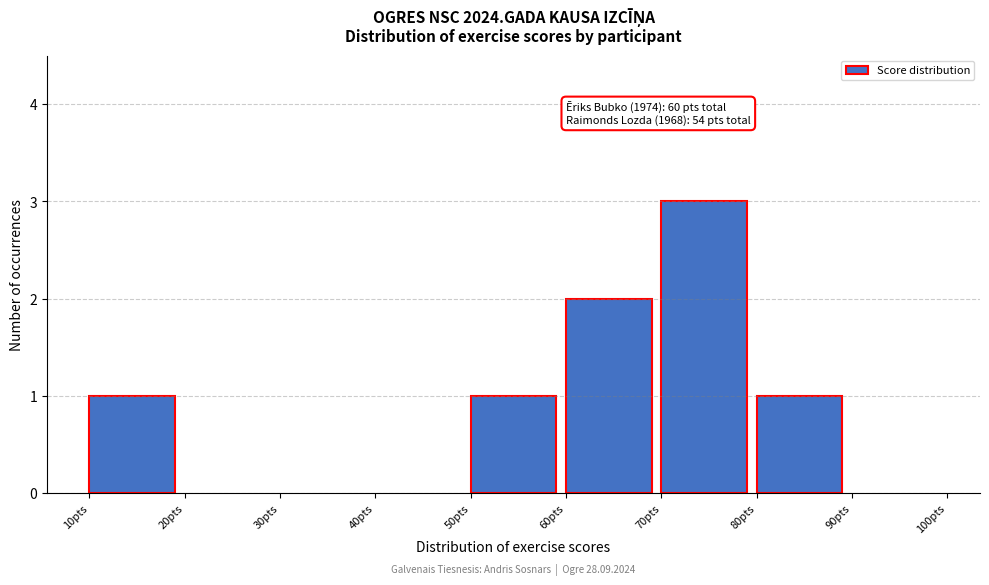

Which range on the x-axis has the tallest bar?

70 to 80